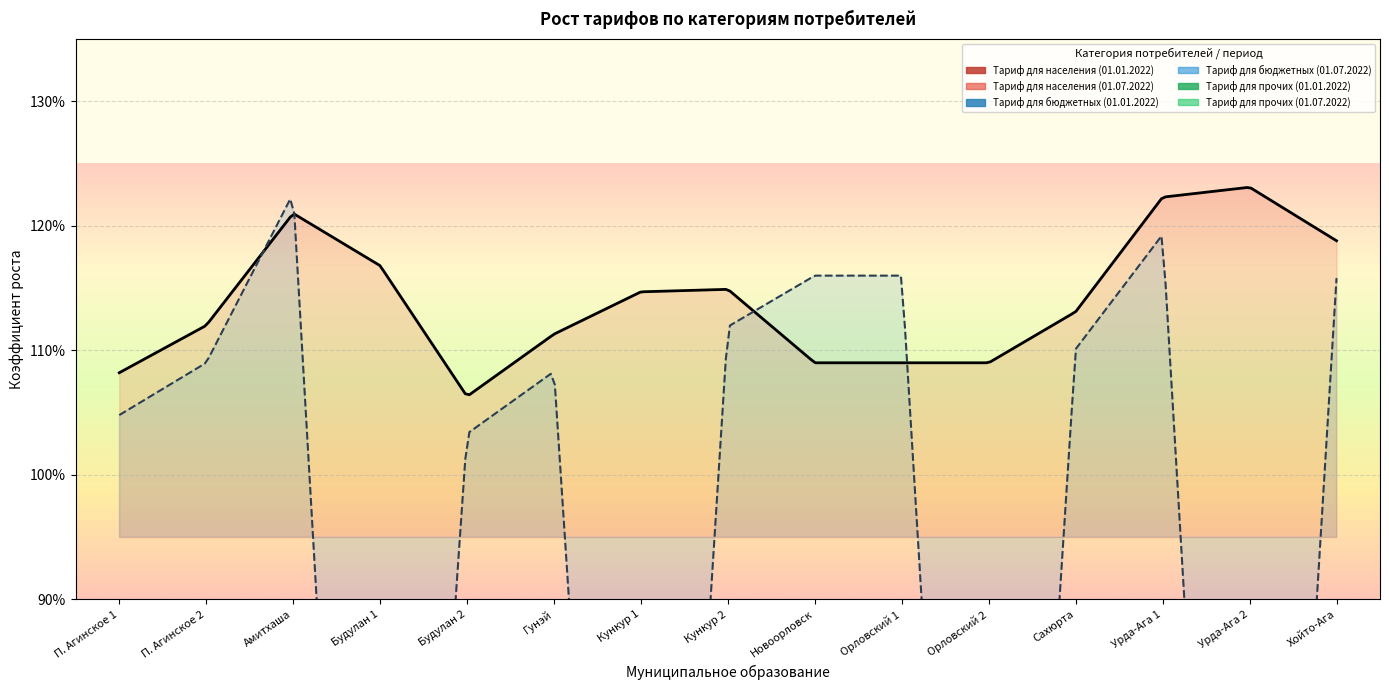

At which label does Тариф для прочих (01.01.2022) reach its peak?

П. Агинское 1